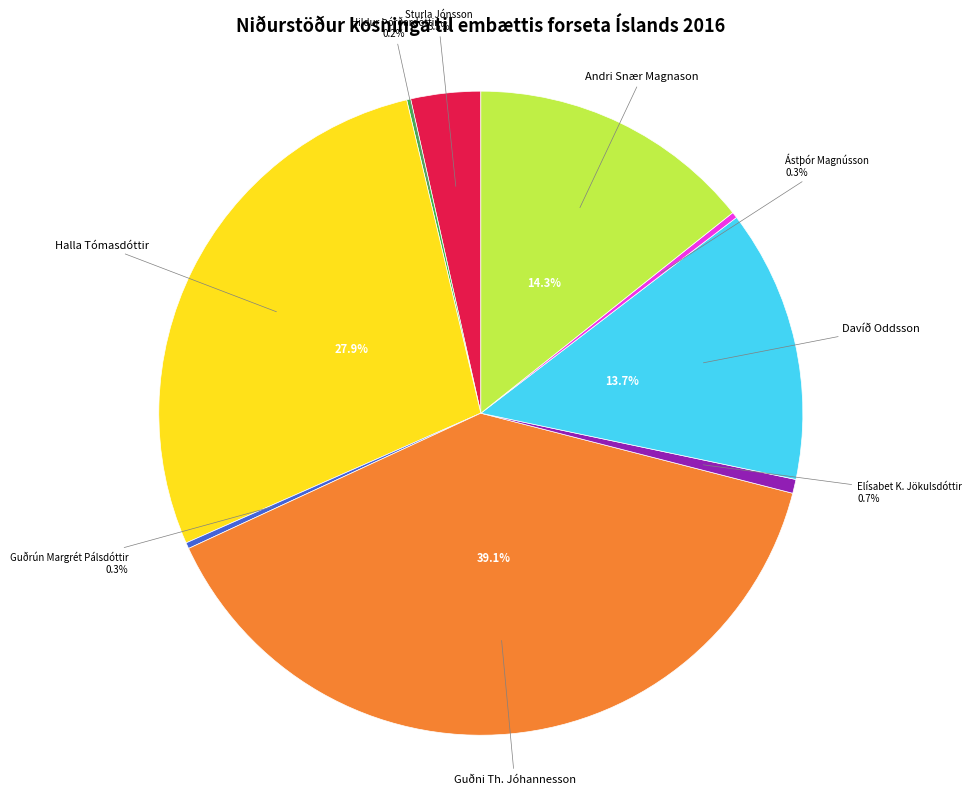

Is there a majority slice in this chart?

No